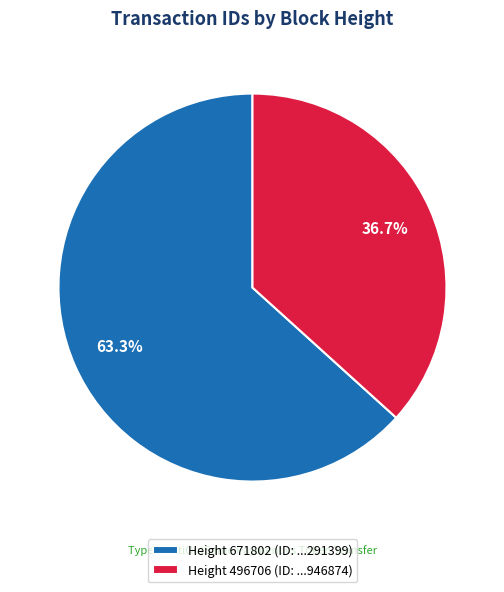

Rank the categories by value from lowest to highest.

Height 496706 (ID: ...946874), Height 671802 (ID: ...291399)